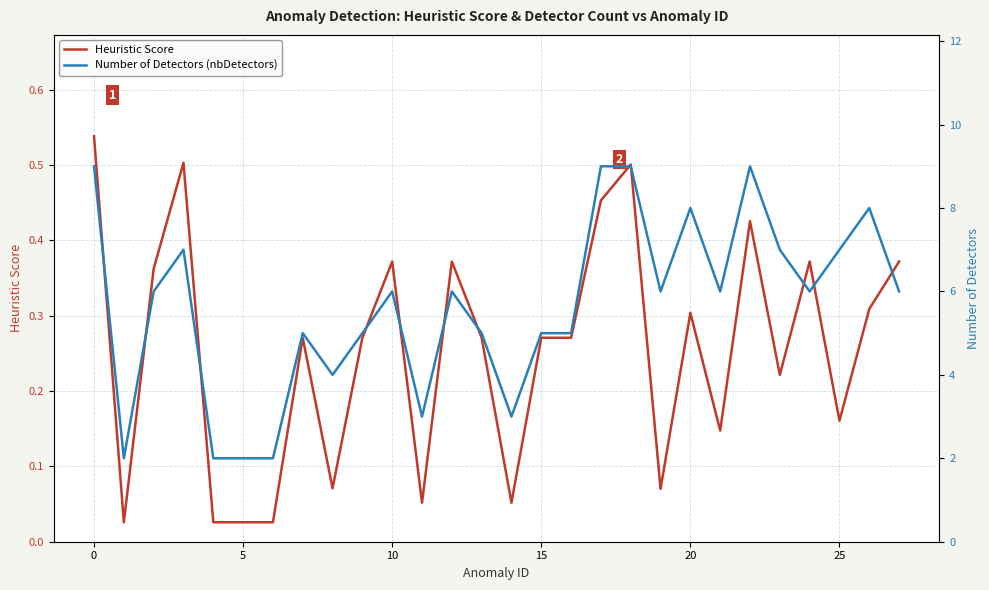

True or false: Number of Detectors (nbDetectors) and Heuristic Score intersect in this chart.

False